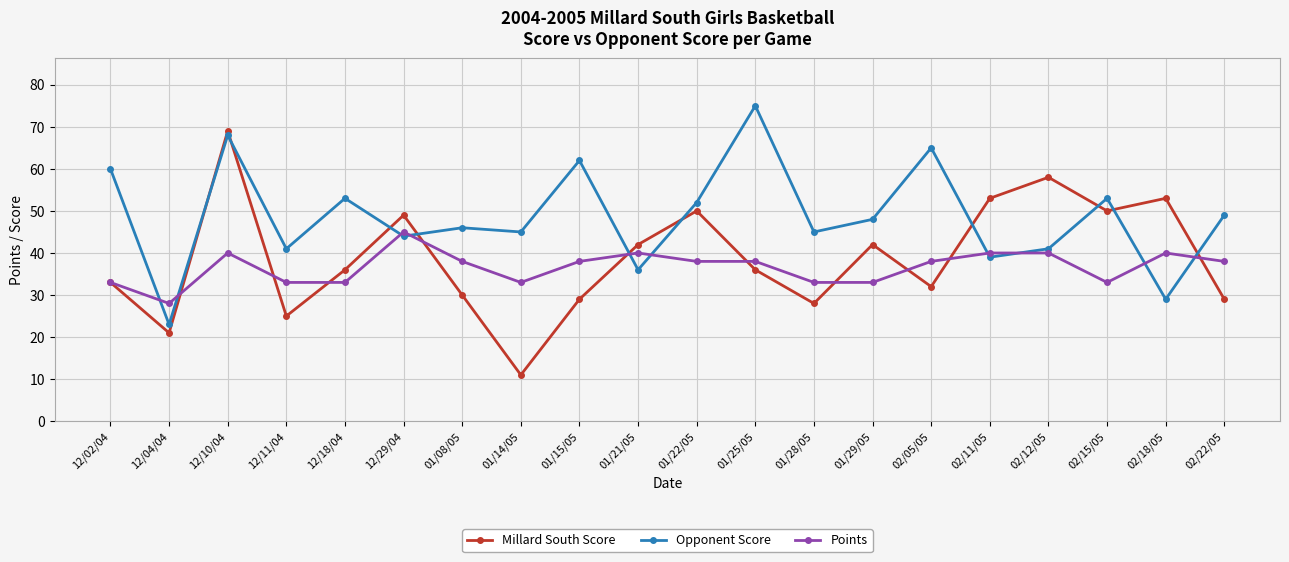

Where does the Points series first go above 38?

12/10/04